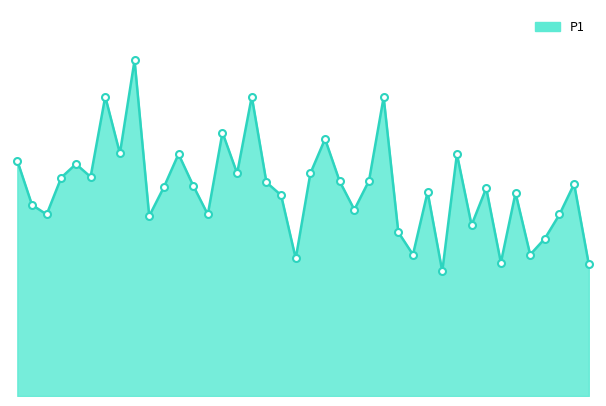

What is the difference between the maximum and minimum values?

6.6